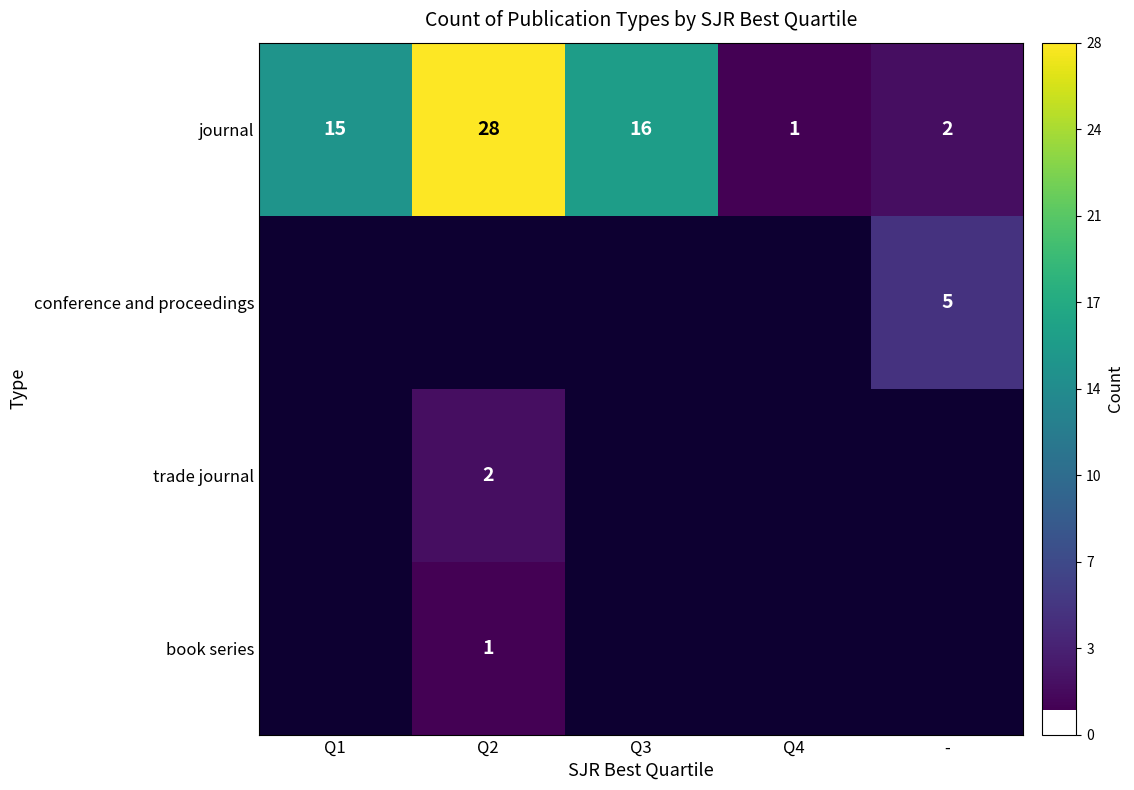

What is the difference between the second highest and second lowest values in the journal series?

14